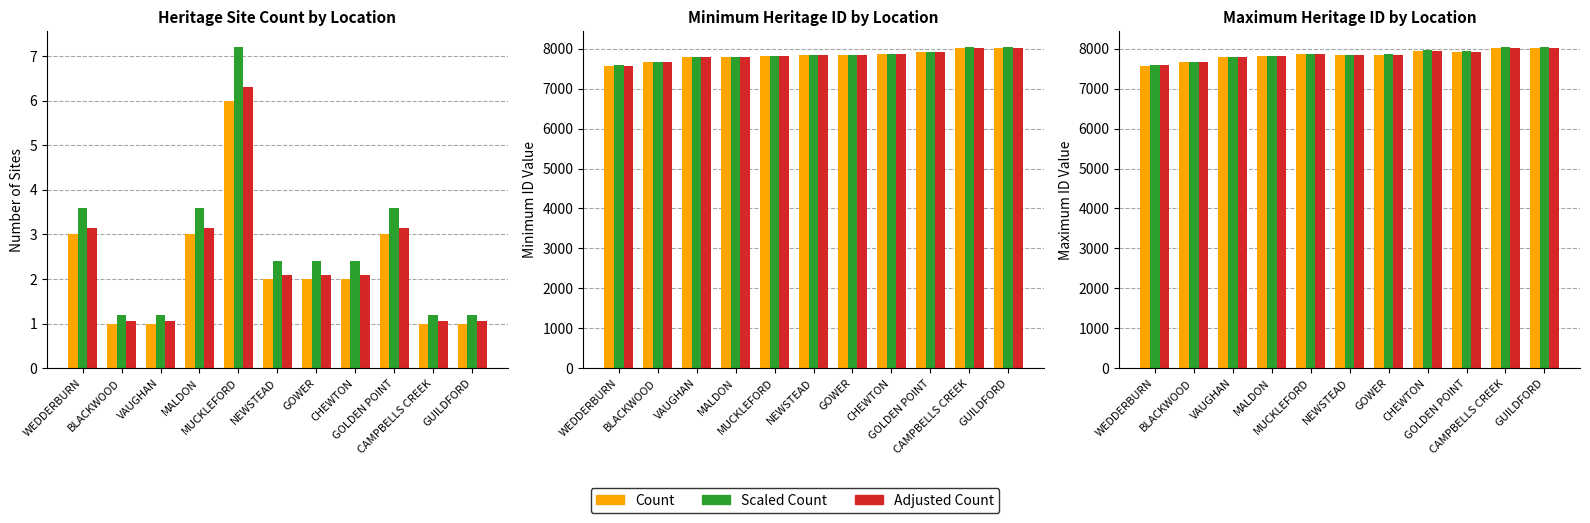

What is the sum of all Adjusted Count values?

86370